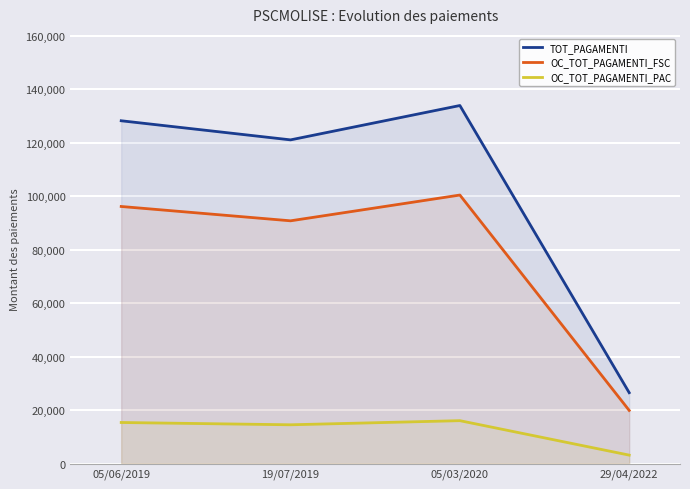

What is the smallest value displayed?

3184.5